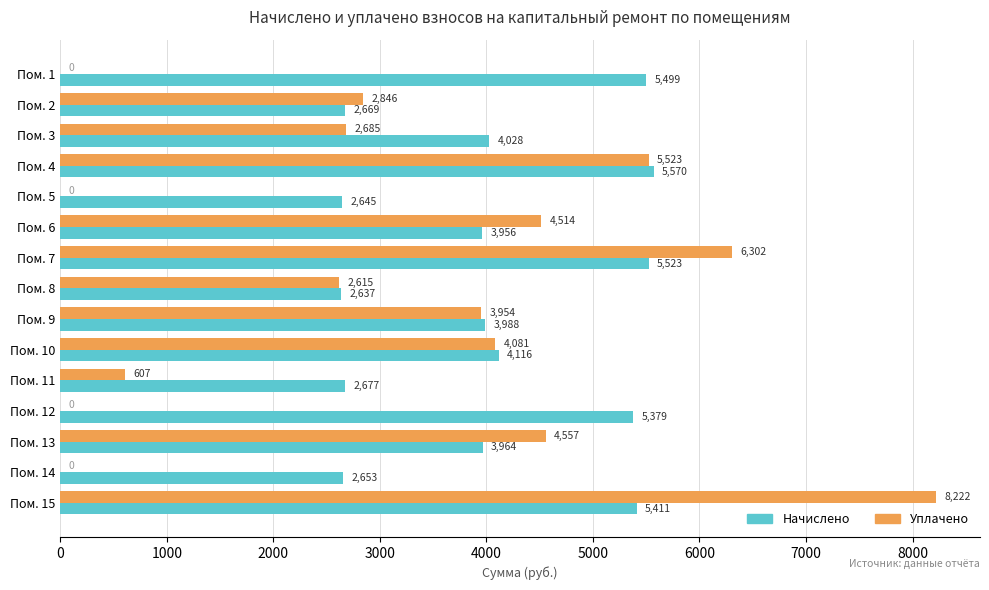

What is the highest value of the Уплачено series?

8222.2